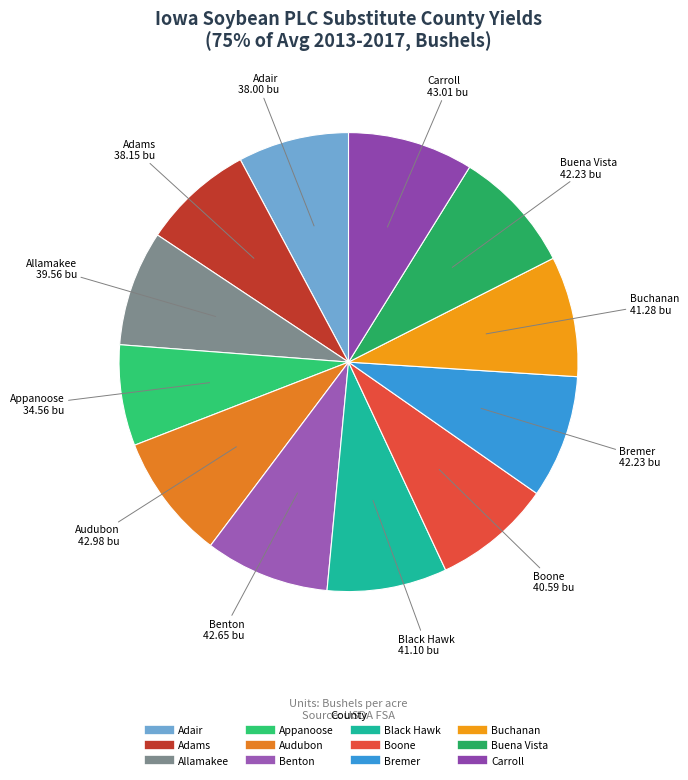

How many slices are in this pie chart?

12